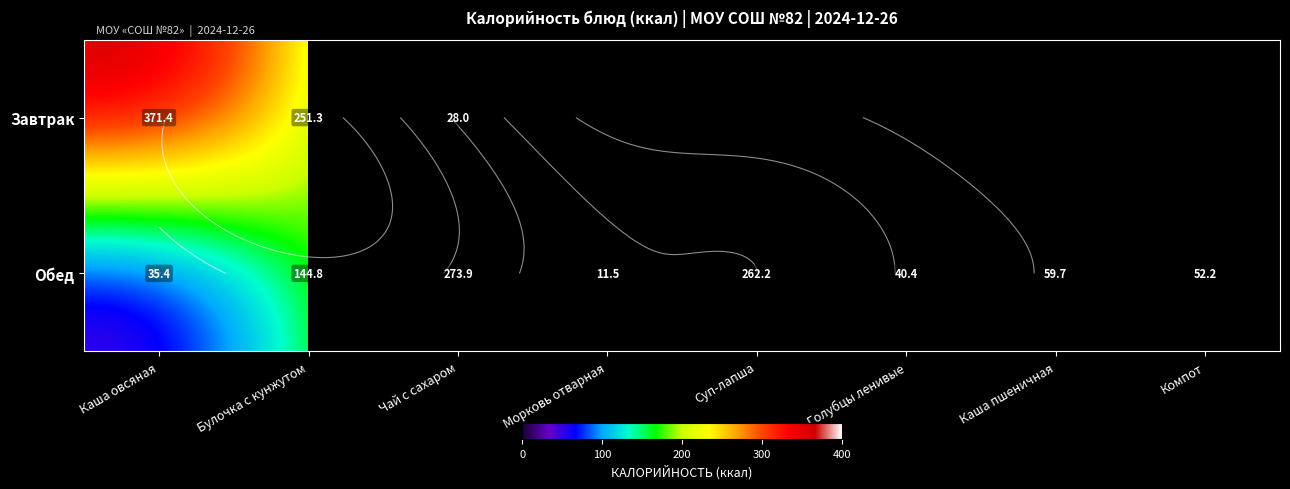

What value does the Завтрак series have at Булочка с кунжутом?

251.3